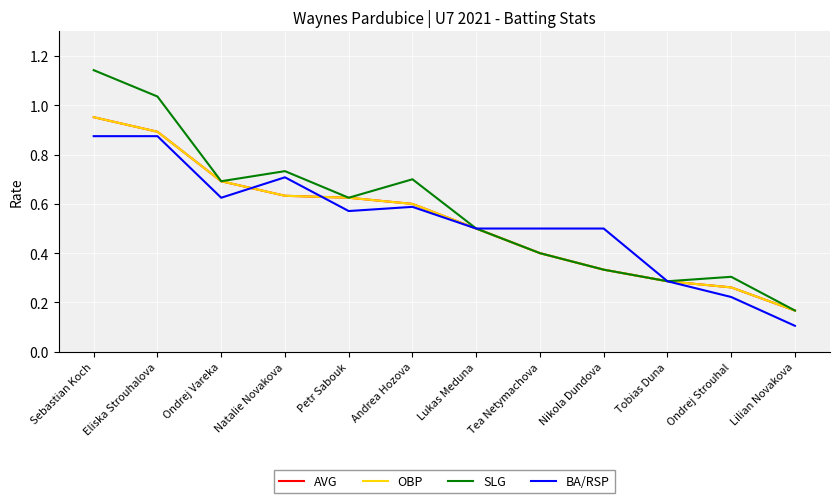

Is this an area chart (filled region under the line)?

No